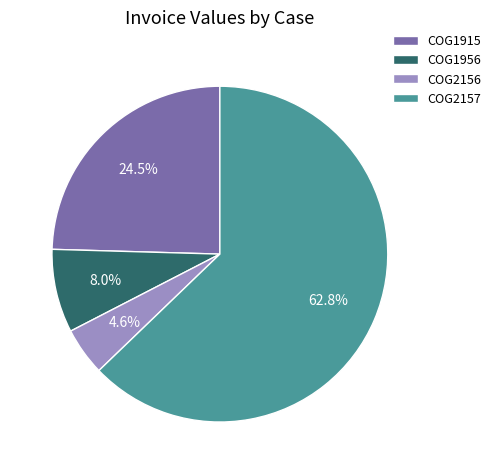

How many segments does this pie chart have?

4